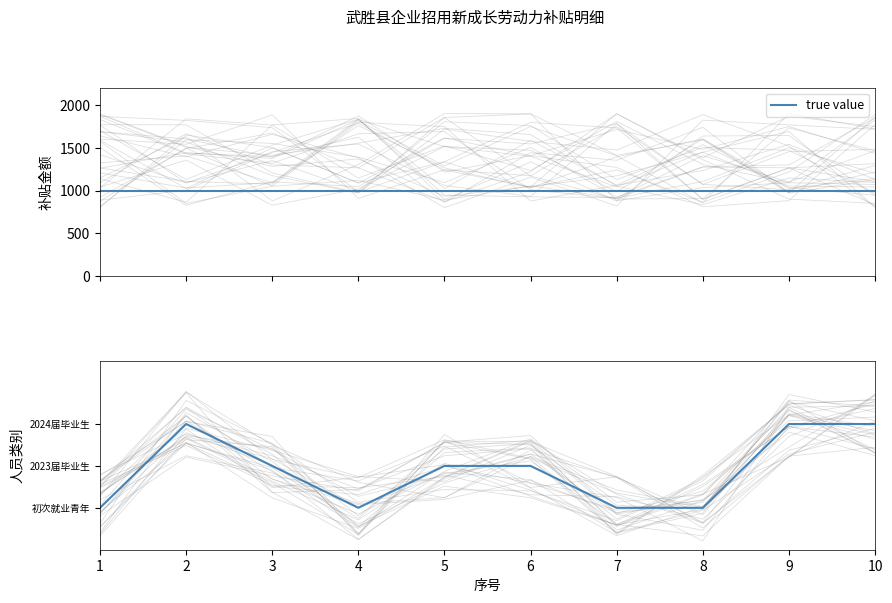

Is this an area chart (filled region under the line)?

No